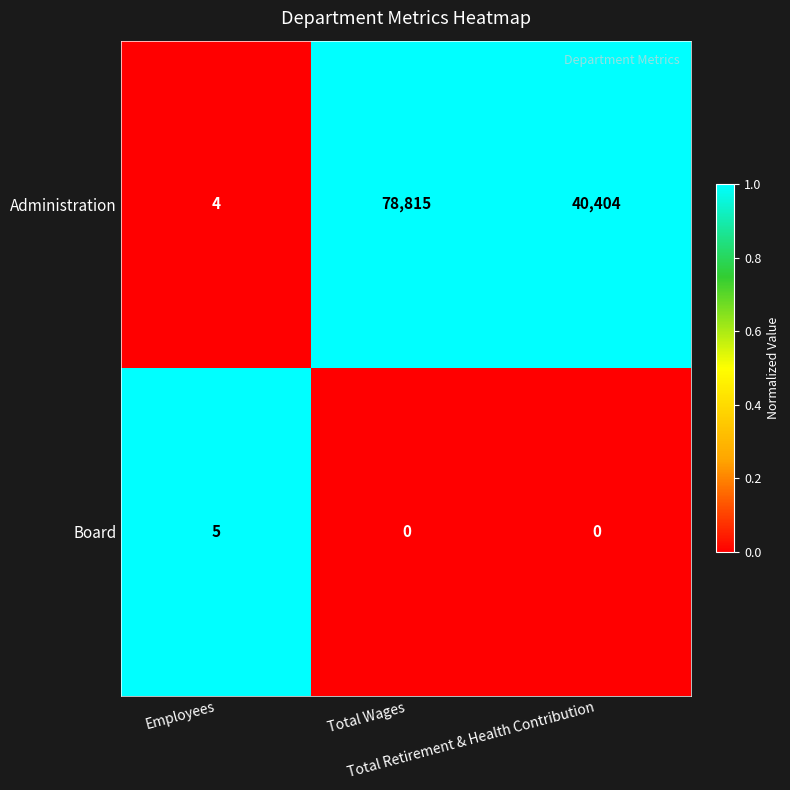

Which series has the largest range (max minus min)?

Administration